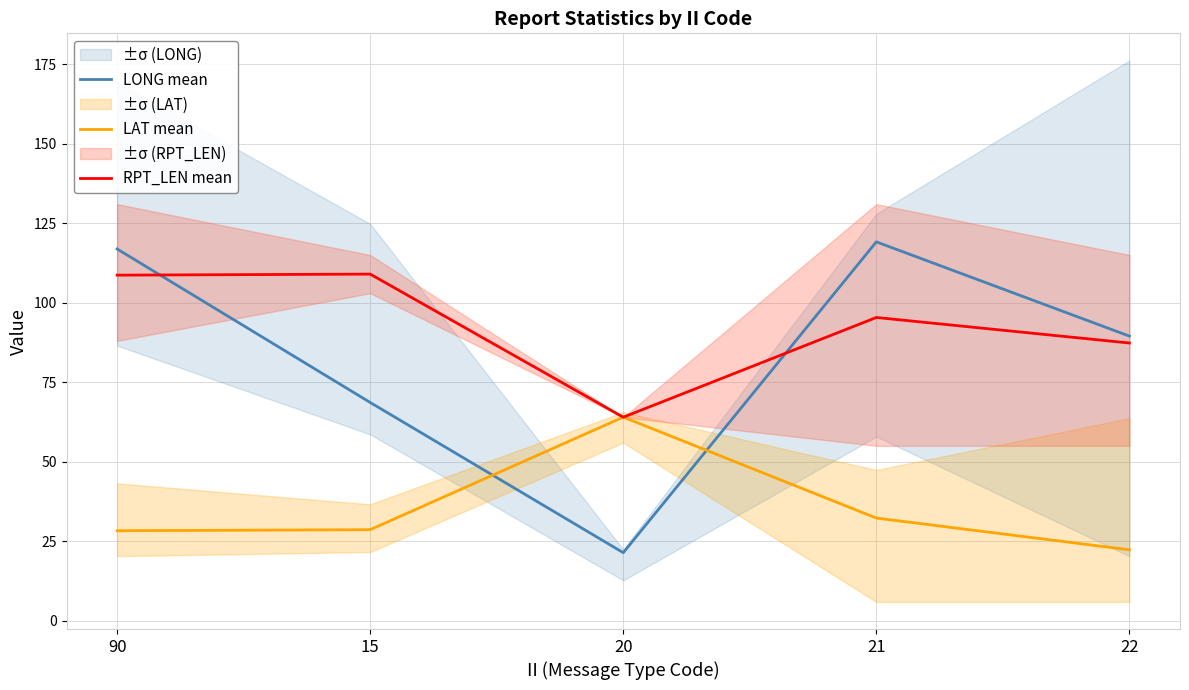

How many intersections are there between LONG mean and LAT mean?

2